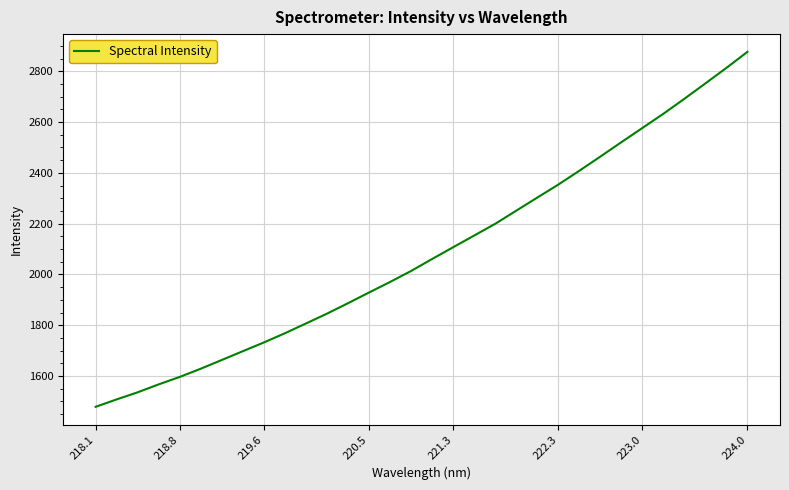

What is the smallest value displayed?

1478.6